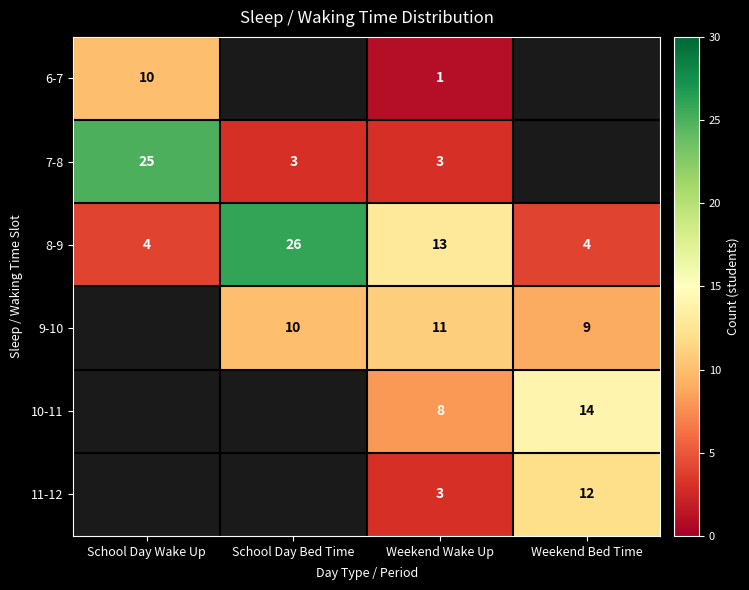

The 8-9 series shows 3 at School Day Wake Up. True or false?

False